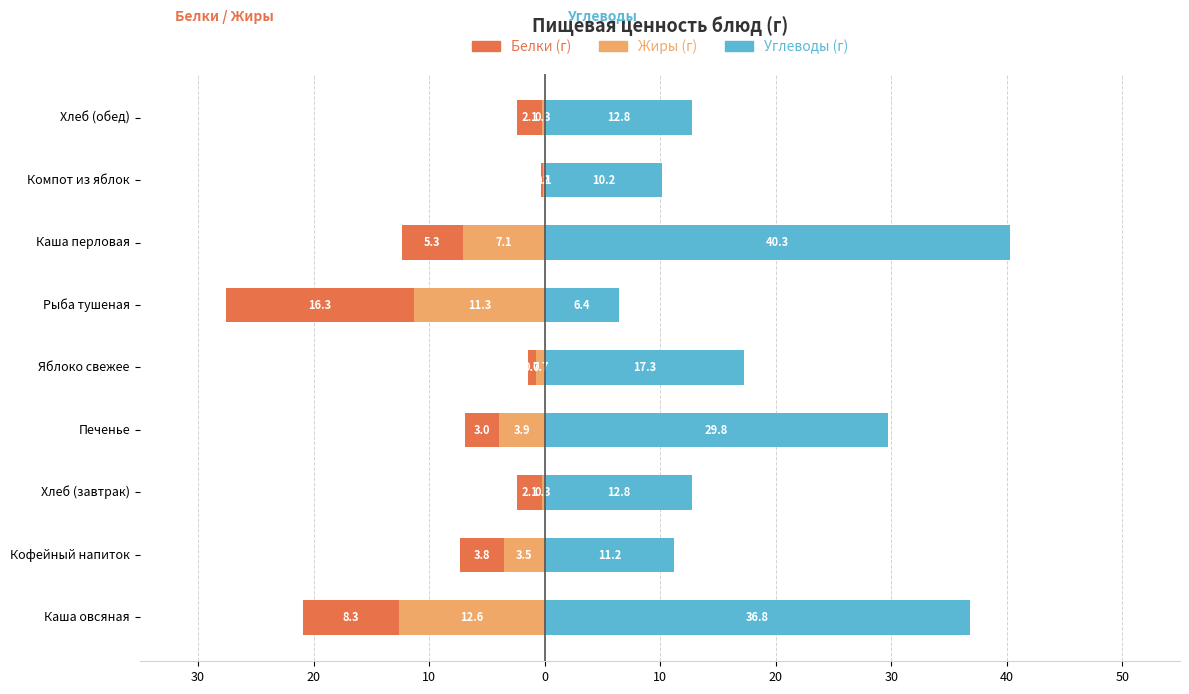

How many bars are there in total?

27